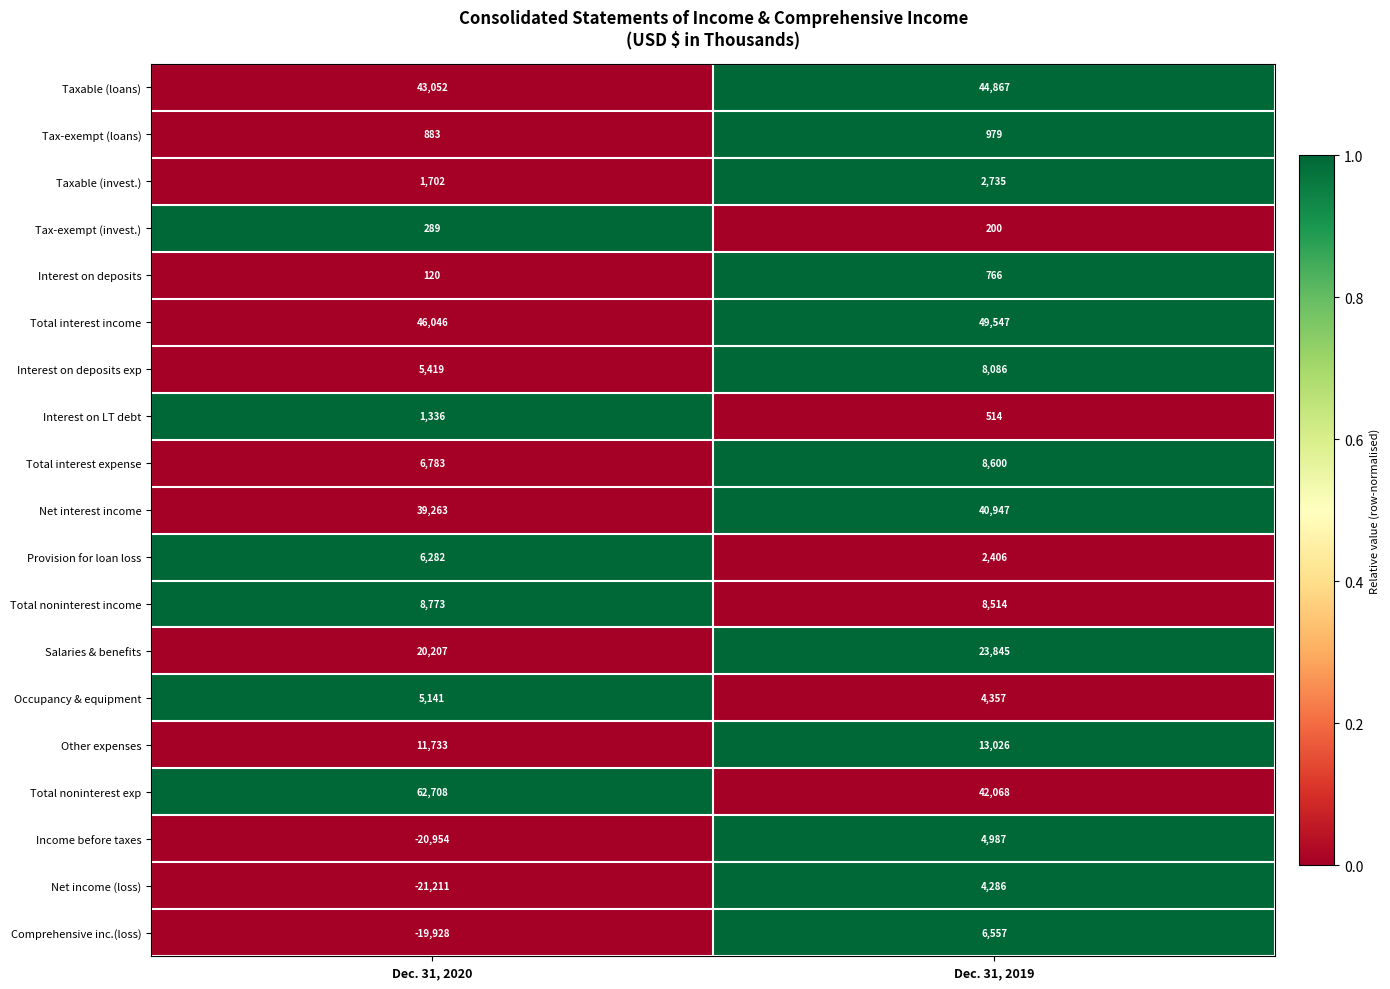

At which label is Interest on deposits exp closest to 6752?

Dec. 31, 2020